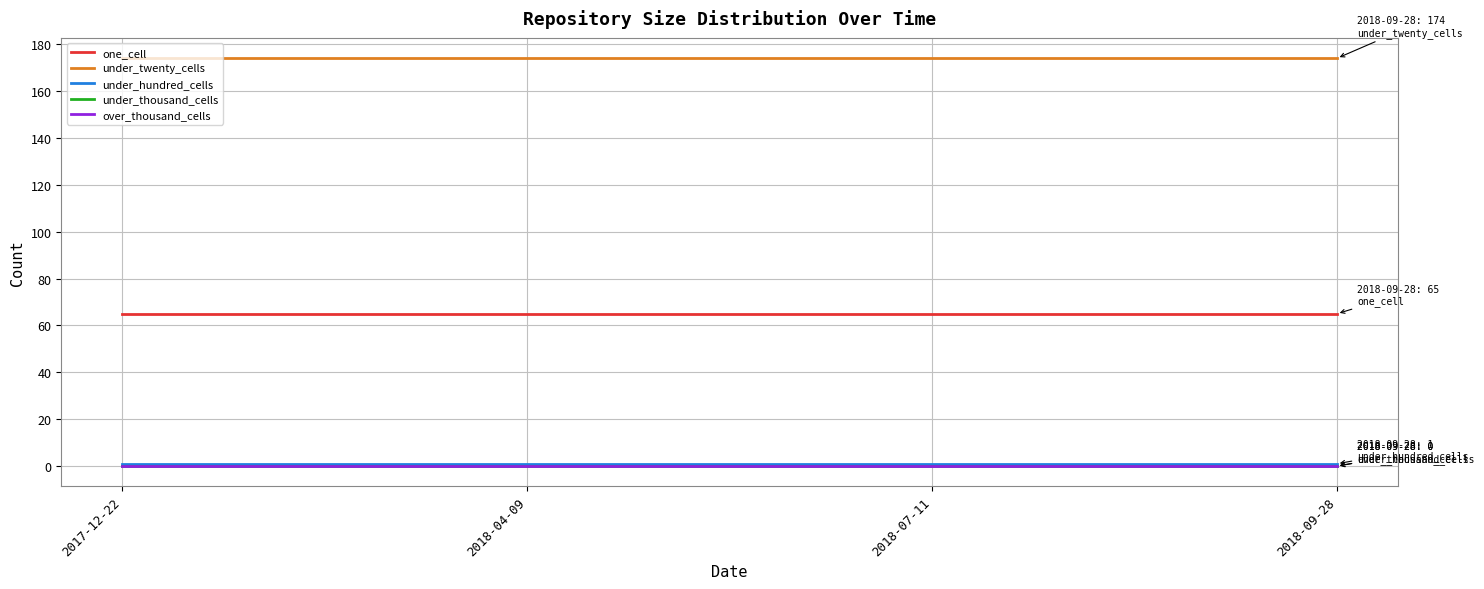

Reading left to right, what are all the values shown in this chart?

one_cell: 2017-12-22=65	2018-04-09=65	2018-07-11=65	2018-09-28=65
under_twenty_cells: 2017-12-22=174	2018-04-09=174	2018-07-11=174	2018-09-28=174
under_hundred_cells: 2017-12-22=1	2018-04-09=1	2018-07-11=1	2018-09-28=1
under_thousand_cells: 2017-12-22=0	2018-04-09=0	2018-07-11=0	2018-09-28=0
over_thousand_cells: 2017-12-22=0	2018-04-09=0	2018-07-11=0	2018-09-28=0